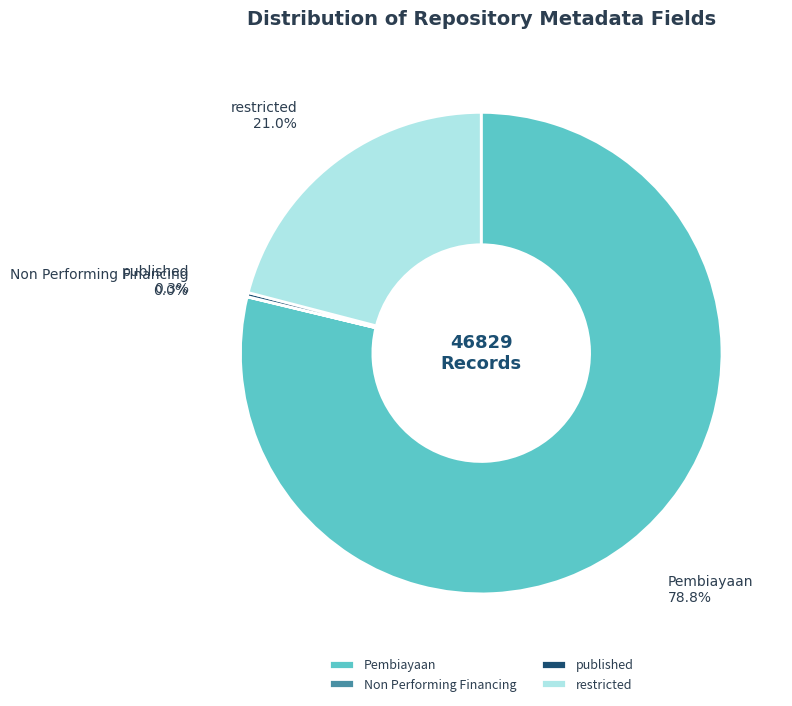

What portion of the pie excludes restricted?

79.0%